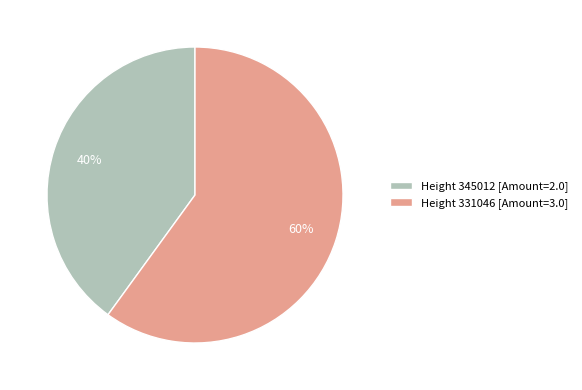

Between Height 331046 and Height 345012, which is larger?

Height 331046